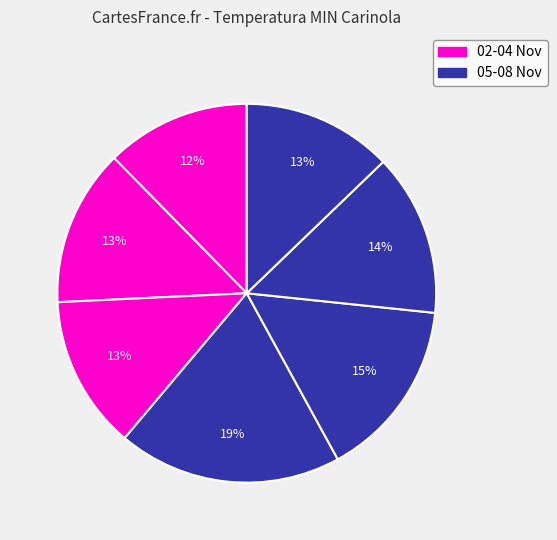

How many segments does this pie chart have?

7